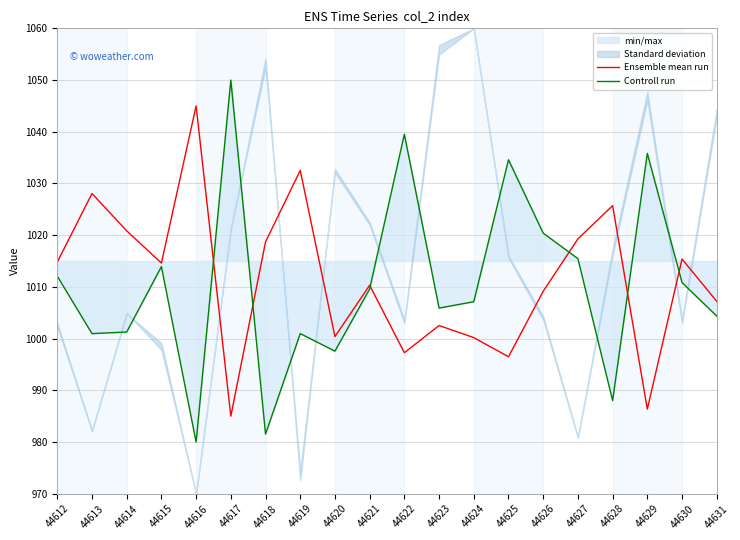

Which series ends up on top after the final intersection of Ensemble mean run and Controll run?

Ensemble mean run